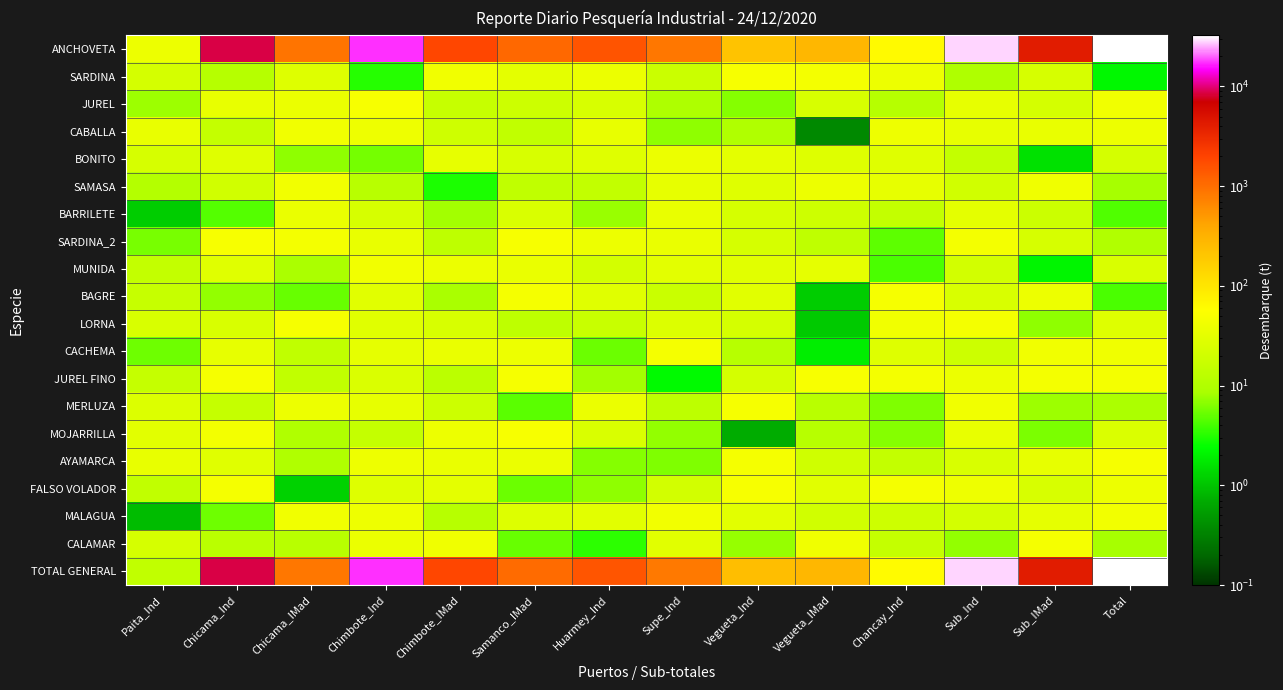

Reading left to right, list all the values displayed in this chart.

ANCHOVETA: Paita_Ind=38.7	Chicama_Ind=8652.1	Chicama_IMad=900.1	Chimbote_Ind=17271.7	Chimbote_IMad=1884.9	Samanco_IMad=1090.7	Huarmey_Ind=1528.1	Supe_Ind=859.3	Vegueta_Ind=216.4	Vegueta_IMad=282.5	Chancay_Ind=64.4	Sub_Ind=28479.1	Sub_IMad=4071.5	Total=32513.2
SARDINA: Paita_Ind=22.2	Chicama_Ind=11.4	Chicama_IMad=27.7	Chimbote_Ind=3.2	Chimbote_IMad=41.4	Samanco_IMad=31.6	Huarmey_Ind=37.9	Supe_Ind=17.7	Vegueta_Ind=48.5	Vegueta_IMad=44.7	Chancay_Ind=38.9	Sub_Ind=9.7	Sub_IMad=23.3	Total=2.2
JUREL: Paita_Ind=7.7	Chicama_Ind=34.2	Chicama_IMad=37.2	Chimbote_Ind=48.4	Chimbote_IMad=16.3	Samanco_IMad=18.5	Huarmey_Ind=23.5	Supe_Ind=9.5	Vegueta_Ind=6.5	Vegueta_IMad=23.8	Chancay_Ind=11.3	Sub_Ind=33.5	Sub_IMad=21.9	Total=41.6
CABALLA: Paita_Ind=35.0	Chicama_Ind=15.6	Chicama_IMad=41.6	Chimbote_Ind=40.2	Chimbote_IMad=19.4	Samanco_IMad=14.4	Huarmey_Ind=34.1	Supe_Ind=7.0	Vegueta_Ind=10.0	Vegueta_IMad=0.4	Chancay_Ind=39.3	Sub_Ind=33.2	Sub_IMad=35.3	Total=39.0
BONITO: Paita_Ind=22.9	Chicama_Ind=28.4	Chicama_IMad=7.0	Chimbote_Ind=5.7	Chimbote_IMad=33.4	Samanco_IMad=23.6	Huarmey_Ind=28.3	Supe_Ind=38.2	Vegueta_Ind=31.7	Vegueta_IMad=27.7	Chancay_Ind=28.0	Sub_Ind=15.2	Sub_IMad=1.5	Total=21.8
SAMASA: Paita_Ind=10.7	Chicama_Ind=20.4	Chicama_IMad=42.7	Chimbote_Ind=11.7	Chimbote_IMad=2.9	Samanco_IMad=14.1	Huarmey_Ind=14.7	Supe_Ind=33.1	Vegueta_Ind=27.9	Vegueta_IMad=39.2	Chancay_Ind=33.2	Sub_Ind=20.3	Sub_IMad=40.7	Total=8.3
BARRILETE: Paita_Ind=1.1	Chicama_Ind=4.5	Chicama_IMad=36.1	Chimbote_Ind=23.1	Chimbote_IMad=8.1	Samanco_IMad=25.1	Huarmey_Ind=7.6	Supe_Ind=34.8	Vegueta_Ind=22.3	Vegueta_IMad=19.1	Chancay_Ind=15.1	Sub_Ind=31.5	Sub_IMad=18.1	Total=4.4
SARDINA_2: Paita_Ind=5.9	Chicama_Ind=48.1	Chicama_IMad=45.4	Chimbote_Ind=35.0	Chimbote_IMad=13.3	Samanco_IMad=48.5	Huarmey_Ind=38.9	Supe_Ind=35.8	Vegueta_Ind=22.5	Vegueta_IMad=13.6	Chancay_Ind=4.8	Sub_Ind=45.1	Sub_IMad=22.8	Total=10.1
MUNIDA: Paita_Ind=15.3	Chicama_Ind=29.0	Chicama_IMad=8.8	Chimbote_Ind=42.8	Chimbote_IMad=37.9	Samanco_IMad=36.0	Huarmey_Ind=21.6	Supe_Ind=31.4	Vegueta_Ind=29.2	Vegueta_IMad=32.5	Chancay_Ind=4.2	Sub_Ind=20.8	Sub_IMad=2.1	Total=24.7
BAGRE: Paita_Ind=16.5	Chicama_Ind=7.2	Chicama_IMad=5.2	Chimbote_Ind=29.4	Chimbote_IMad=8.5	Samanco_IMad=46.3	Huarmey_Ind=29.1	Supe_Ind=17.3	Vegueta_Ind=29.5	Vegueta_IMad=1.1	Chancay_Ind=47.9	Sub_Ind=24.1	Sub_IMad=39.1	Total=4.1
LORNA: Paita_Ind=24.3	Chicama_Ind=24.5	Chicama_IMad=46.9	Chimbote_Ind=28.6	Chimbote_IMad=23.7	Samanco_IMad=13.3	Huarmey_Ind=16.6	Supe_Ind=26.0	Vegueta_Ind=21.9	Vegueta_IMad=1.1	Chancay_Ind=41.3	Sub_Ind=44.8	Sub_IMad=7.0	Total=27.7
CACHEMA: Paita_Ind=5.4	Chicama_Ind=33.6	Chicama_IMad=14.1	Chimbote_Ind=33.0	Chimbote_IMad=36.3	Samanco_IMad=38.4	Huarmey_Ind=5.4	Supe_Ind=45.8	Vegueta_Ind=11.5	Vegueta_IMad=1.9	Chancay_Ind=27.7	Sub_Ind=18.5	Sub_IMad=41.5	Total=40.4
JUREL FINO: Paita_Ind=15.9	Chicama_Ind=47.6	Chicama_IMad=14.5	Chimbote_Ind=25.8	Chimbote_IMad=12.8	Samanco_IMad=46.8	Huarmey_Ind=8.2	Supe_Ind=2.2	Vegueta_Ind=21.8	Vegueta_IMad=49.6	Chancay_Ind=44.6	Sub_Ind=37.4	Sub_IMad=44.5	Total=44.7
MERLUZA: Paita_Ind=25.9	Chicama_Ind=15.8	Chicama_IMad=38.6	Chimbote_Ind=33.1	Chimbote_IMad=18.7	Samanco_IMad=4.7	Huarmey_Ind=37.3	Supe_Ind=13.1	Vegueta_Ind=46.8	Vegueta_IMad=12.0	Chancay_Ind=6.1	Sub_Ind=41.6	Sub_IMad=7.7	Total=9.0
MOJARRILLA: Paita_Ind=30.0	Chicama_Ind=43.7	Chicama_IMad=9.8	Chimbote_Ind=15.5	Chimbote_IMad=38.9	Samanco_IMad=48.6	Huarmey_Ind=25.0	Supe_Ind=7.2	Vegueta_Ind=0.7	Vegueta_IMad=11.5	Chancay_Ind=6.6	Sub_Ind=33.9	Sub_IMad=6.1	Total=25.3
AYAMARCA: Paita_Ind=34.7	Chicama_Ind=29.1	Chicama_IMad=10.0	Chimbote_Ind=40.2	Chimbote_IMad=35.8	Samanco_IMad=36.9	Huarmey_Ind=6.6	Supe_Ind=6.2	Vegueta_Ind=46.4	Vegueta_IMad=19.9	Chancay_Ind=15.0	Sub_Ind=24.4	Sub_IMad=33.1	Total=47.8
FALSO VOLADOR: Paita_Ind=14.3	Chicama_Ind=46.2	Chicama_IMad=1.2	Chimbote_Ind=27.8	Chimbote_IMad=31.7	Samanco_IMad=5.3	Huarmey_Ind=7.0	Supe_Ind=21.0	Vegueta_Ind=48.3	Vegueta_IMad=29.8	Chancay_Ind=46.7	Sub_Ind=40.2	Sub_IMad=23.4	Total=39.2
MALAGUA: Paita_Ind=0.9	Chicama_Ind=5.5	Chicama_IMad=41.5	Chimbote_Ind=39.8	Chimbote_IMad=11.6	Samanco_IMad=26.5	Huarmey_Ind=30.3	Supe_Ind=43.4	Vegueta_Ind=30.2	Vegueta_IMad=20.6	Chancay_Ind=18.7	Sub_Ind=21.3	Sub_IMad=32.6	Total=43.4
CALAMAR: Paita_Ind=22.7	Chicama_Ind=12.4	Chicama_IMad=11.8	Chimbote_Ind=37.3	Chimbote_IMad=40.8	Samanco_IMad=5.3	Huarmey_Ind=3.3	Supe_Ind=29.7	Vegueta_Ind=7.3	Vegueta_IMad=41.2	Chancay_Ind=15.5	Sub_Ind=7.2	Sub_IMad=46.0	Total=8.3
TOTAL GENERAL: Paita_Ind=14.2	Chicama_Ind=8637.8	Chicama_IMad=862.9	Chimbote_Ind=17237.9	Chimbote_IMad=1883.0	Samanco_IMad=1050.6	Huarmey_Ind=1492.7	Supe_Ind=849.6	Vegueta_Ind=244.0	Vegueta_IMad=279.7	Chancay_Ind=61.7	Sub_Ind=28458.0	Sub_IMad=4083.0	Total=32514.6